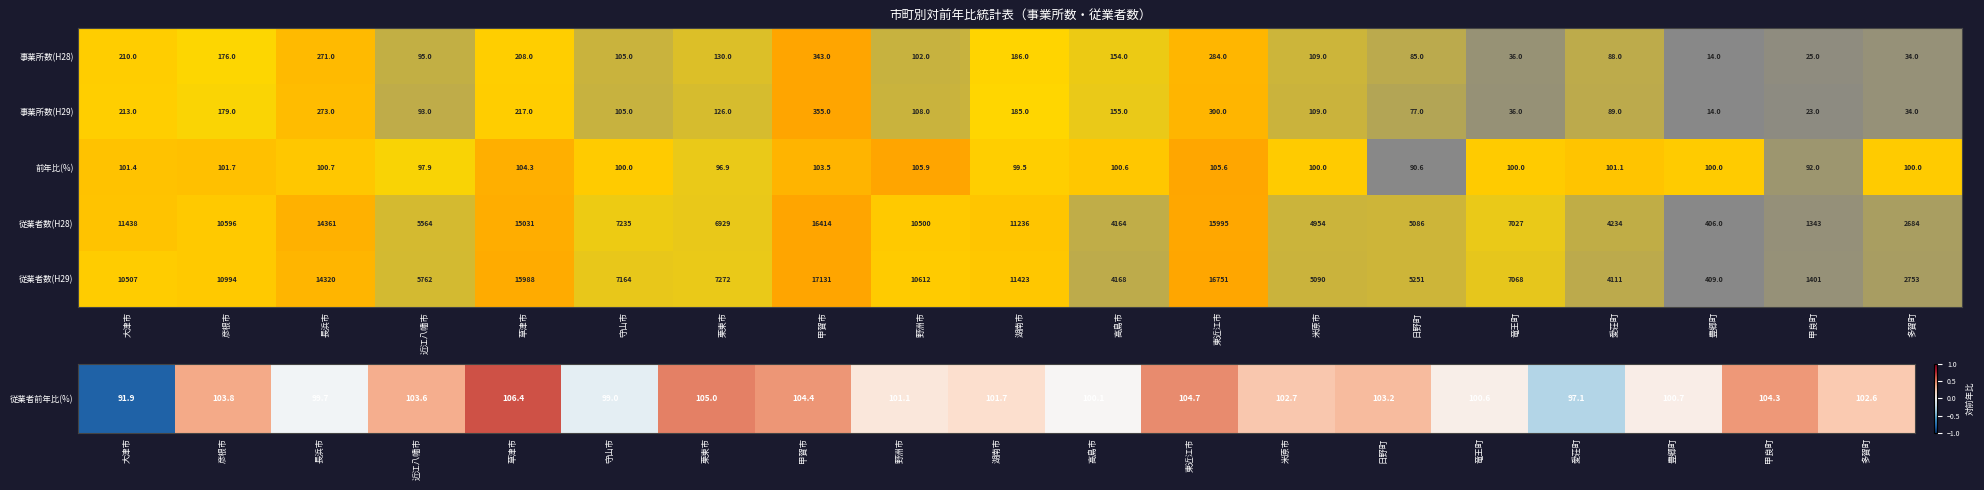

What is the smallest value displayed?

14.0